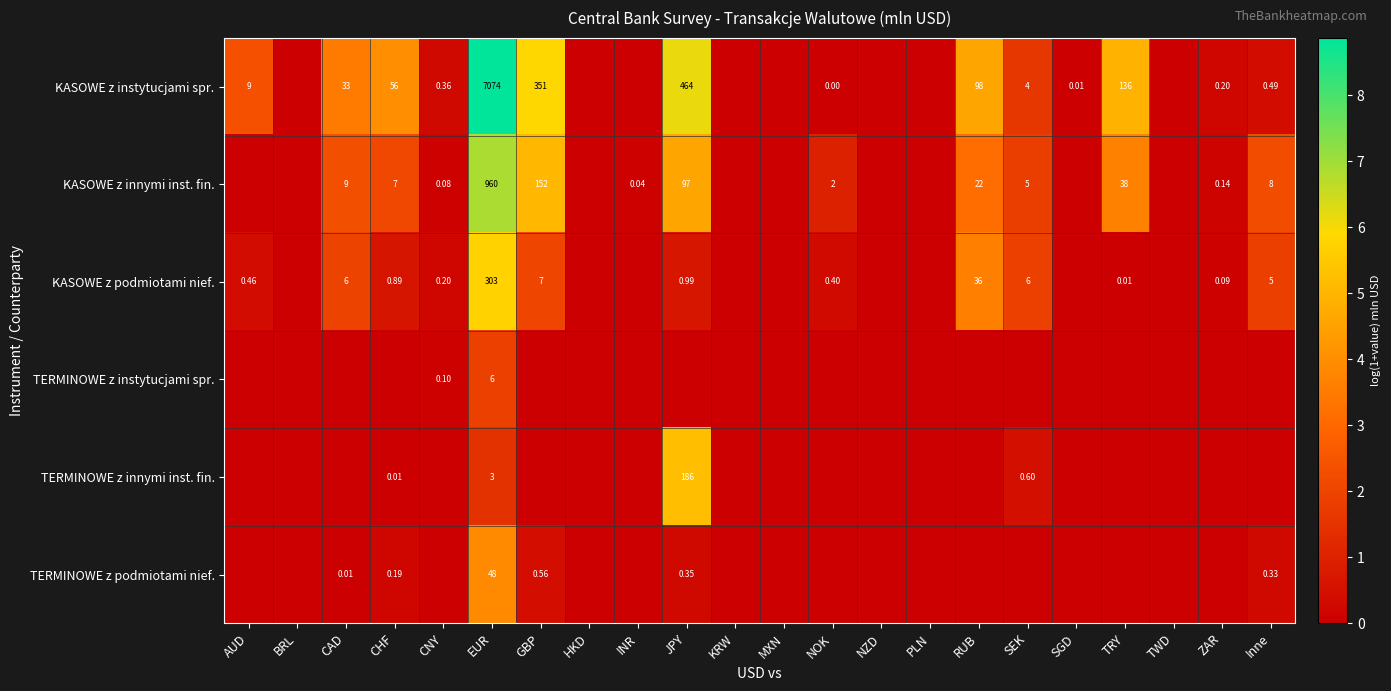

Is the value of TERMINOWE z podmiotami nief. at Inne greater than the value of TERMINOWE z innymi inst. fin. at MXN?

Yes